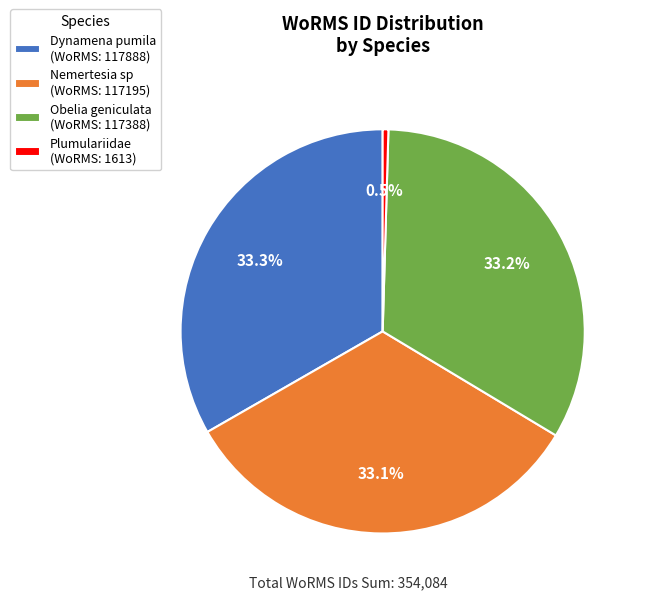

Combined, what portion of the pie is Obelia geniculata and Dynamena pumila?

66.4%